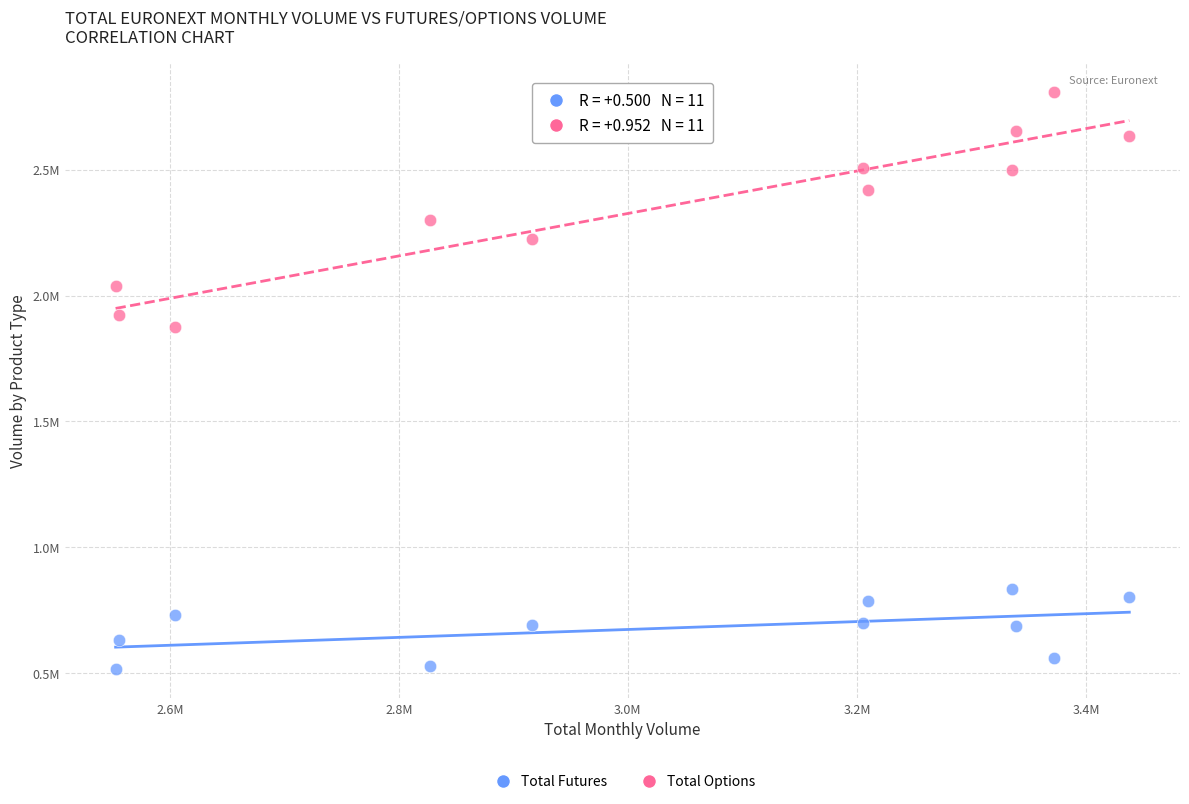

What are all the series names shown in the legend?

Total Futures, Total Options